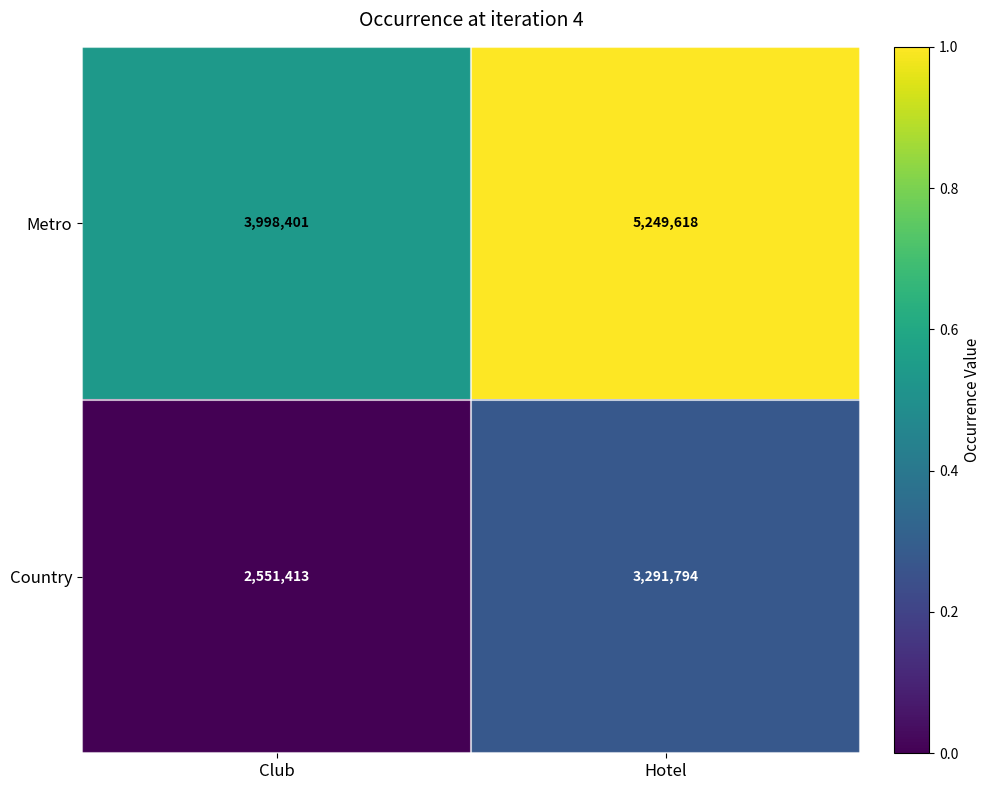

Which series has the widest spread of values?

Metro